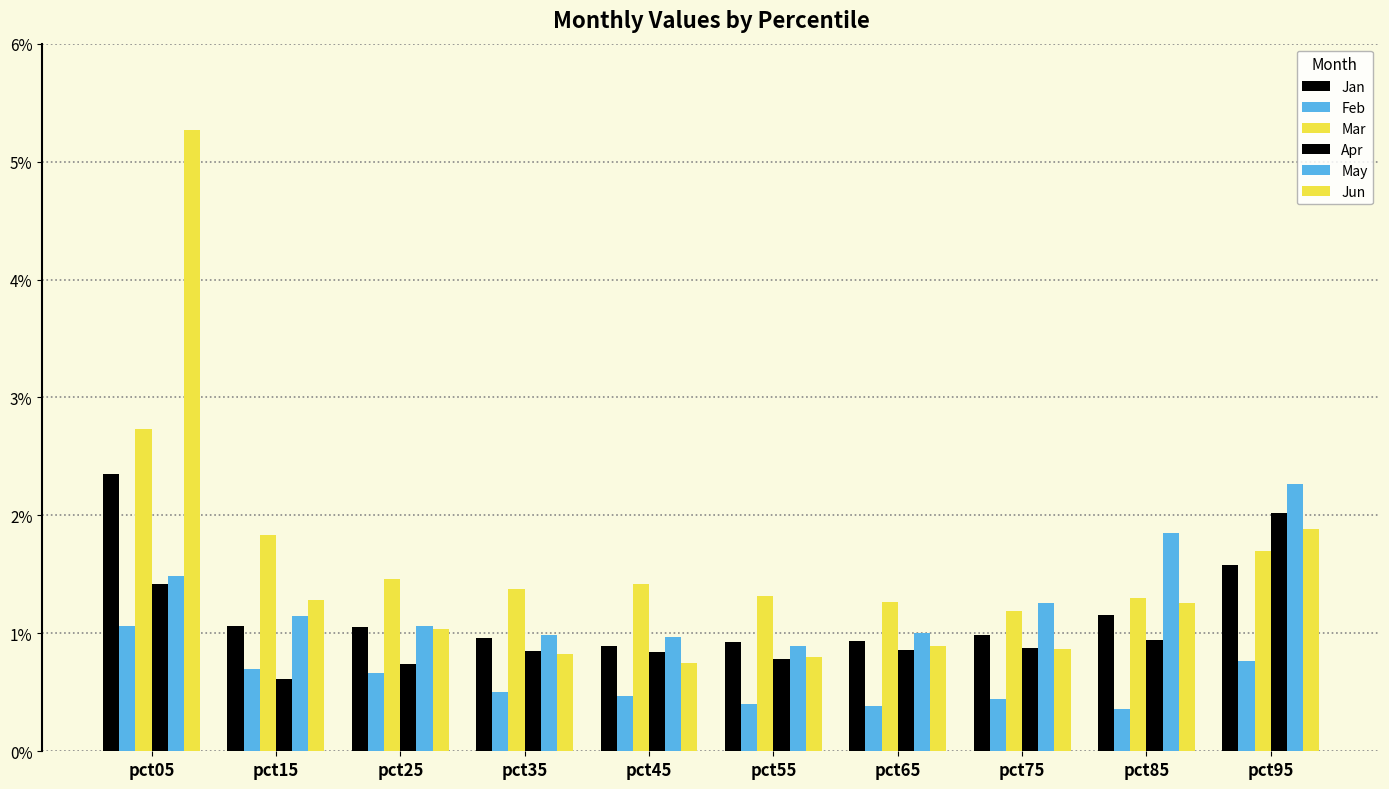

What is the difference between the maximum and minimum values in the Apr series?

1.4